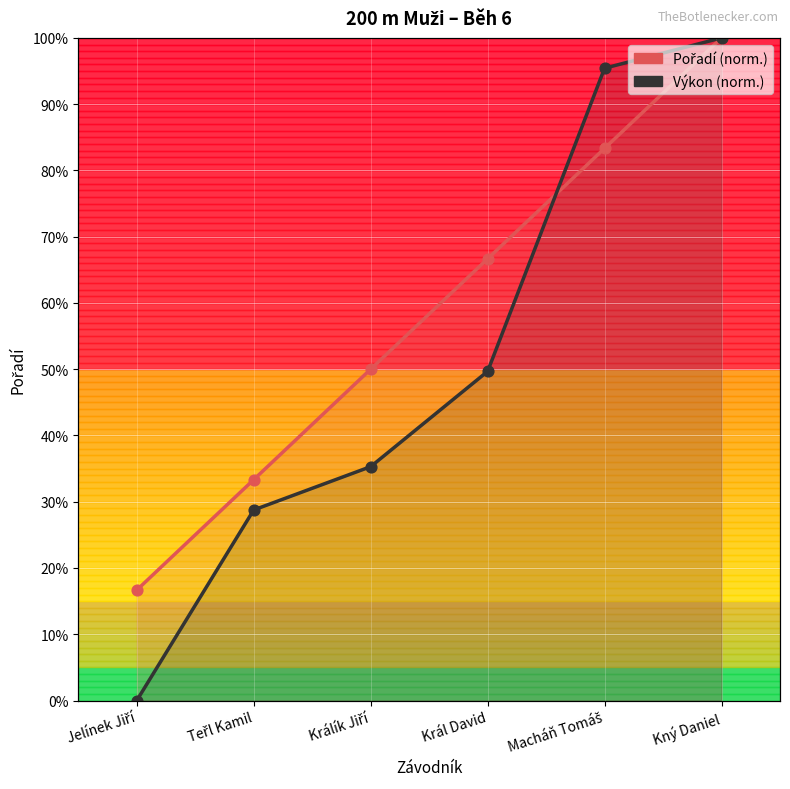

Is the value of Výkon at Kný Daniel greater than the value of Pořadí at Králík Jiří?

Yes